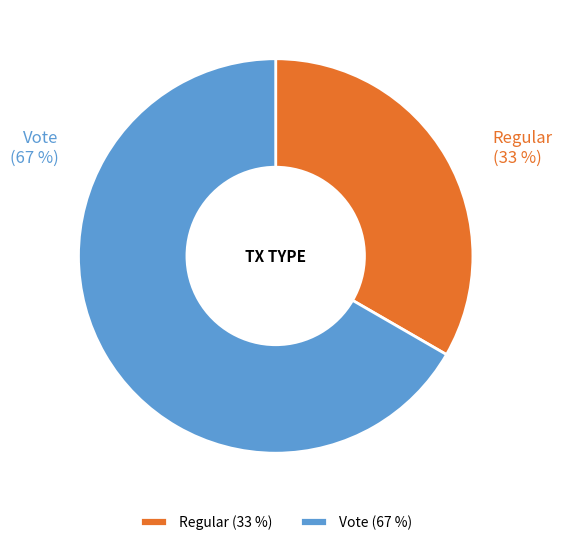

Which slice represents more than half of the pie?

Vote